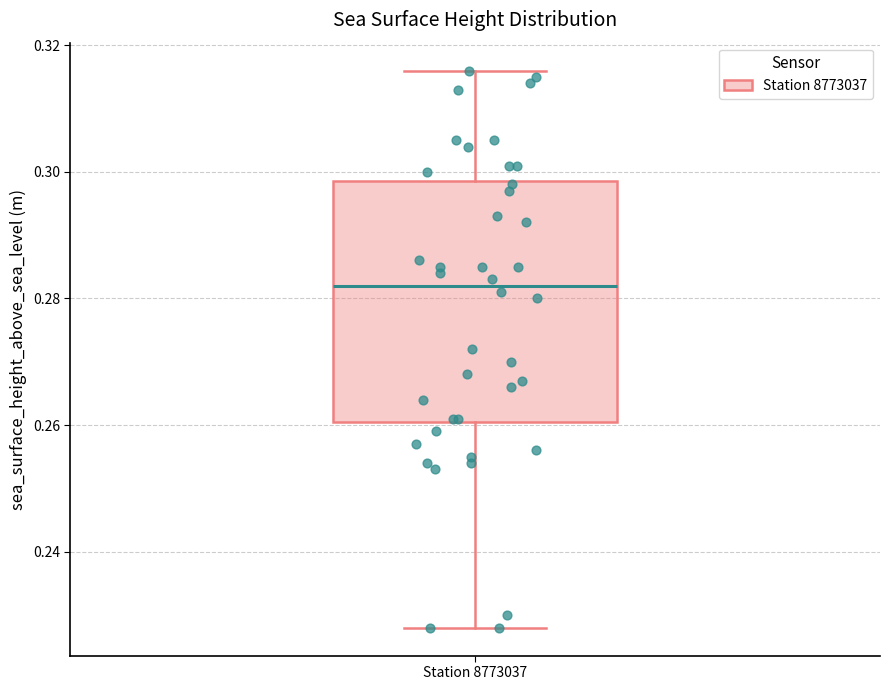

Read this box plot against the y-axis: the position of the median line, the range covered by the box, and the ends of both whiskers. The values are not printed on the chart, so give them approximately, as read against the axis.

median 0.282, box 0.260 to 0.298, whiskers 0.228 to 0.316